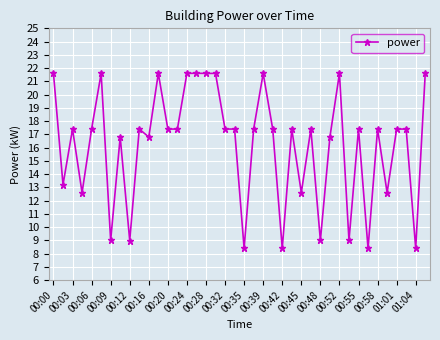

True or false: there are more than 0 points higher than both neighbors.

True